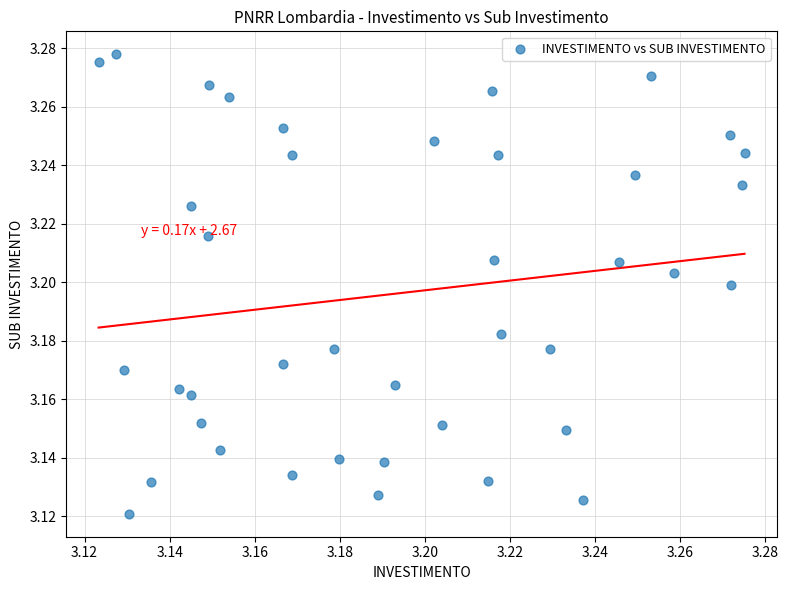

Count the number of points in this scatter plot.

40